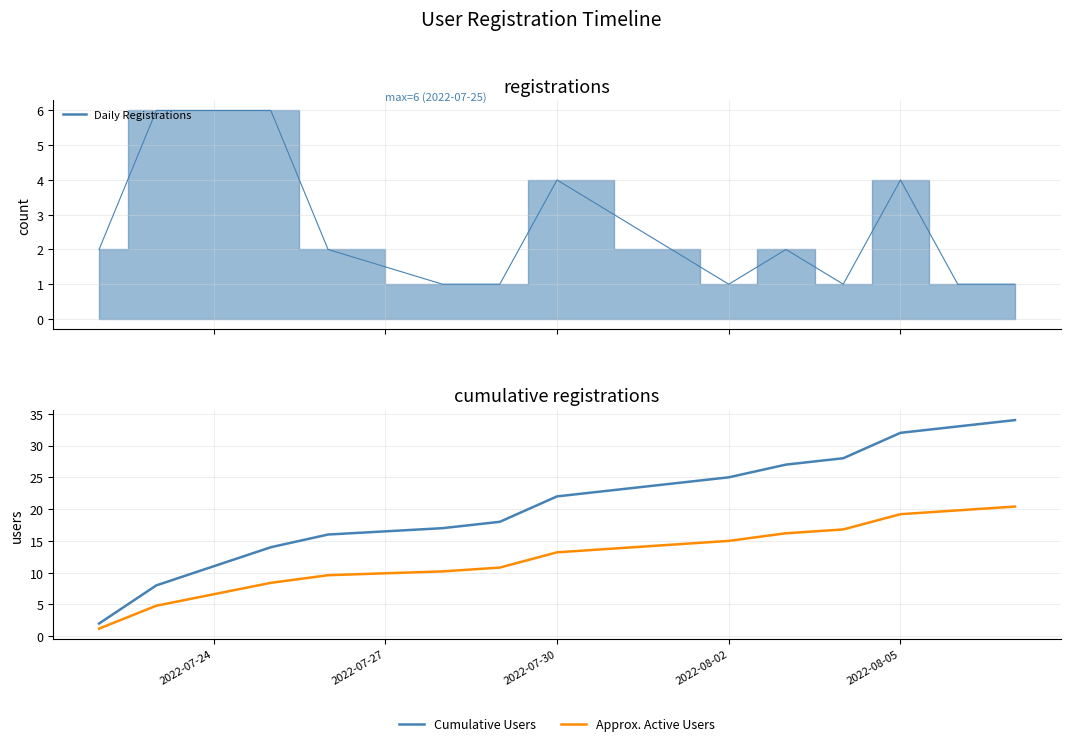

What is the average value of the Cumulative Users series?

21.4